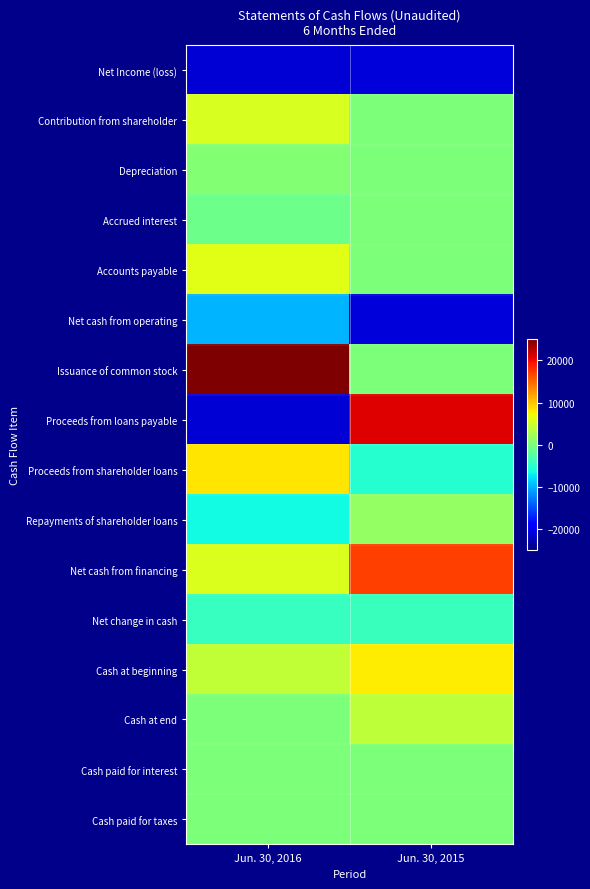

What is the smallest value displayed?

-21193